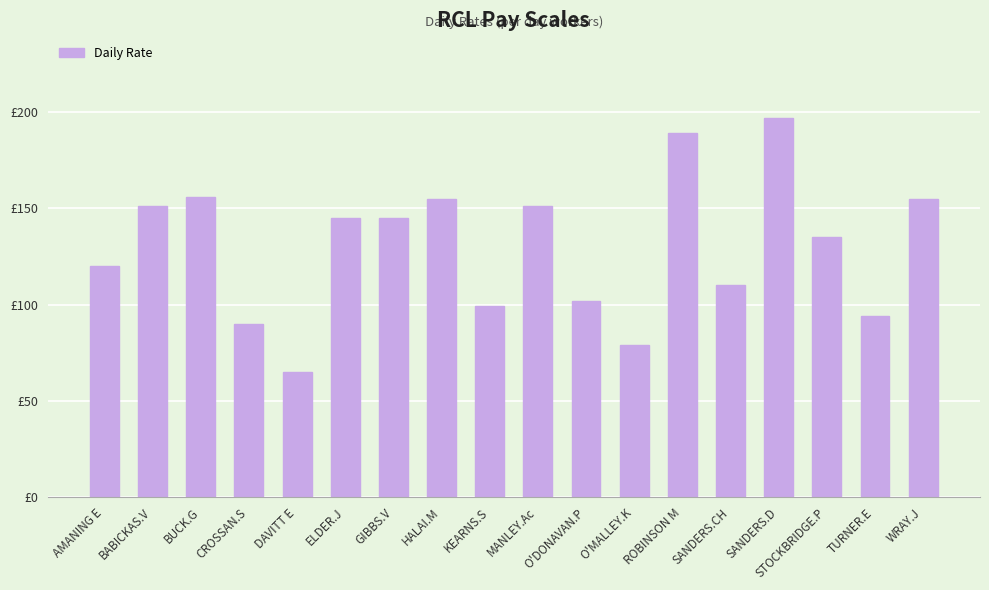

What is the change in value from ROBINSON M to SANDERS.CH?

-79